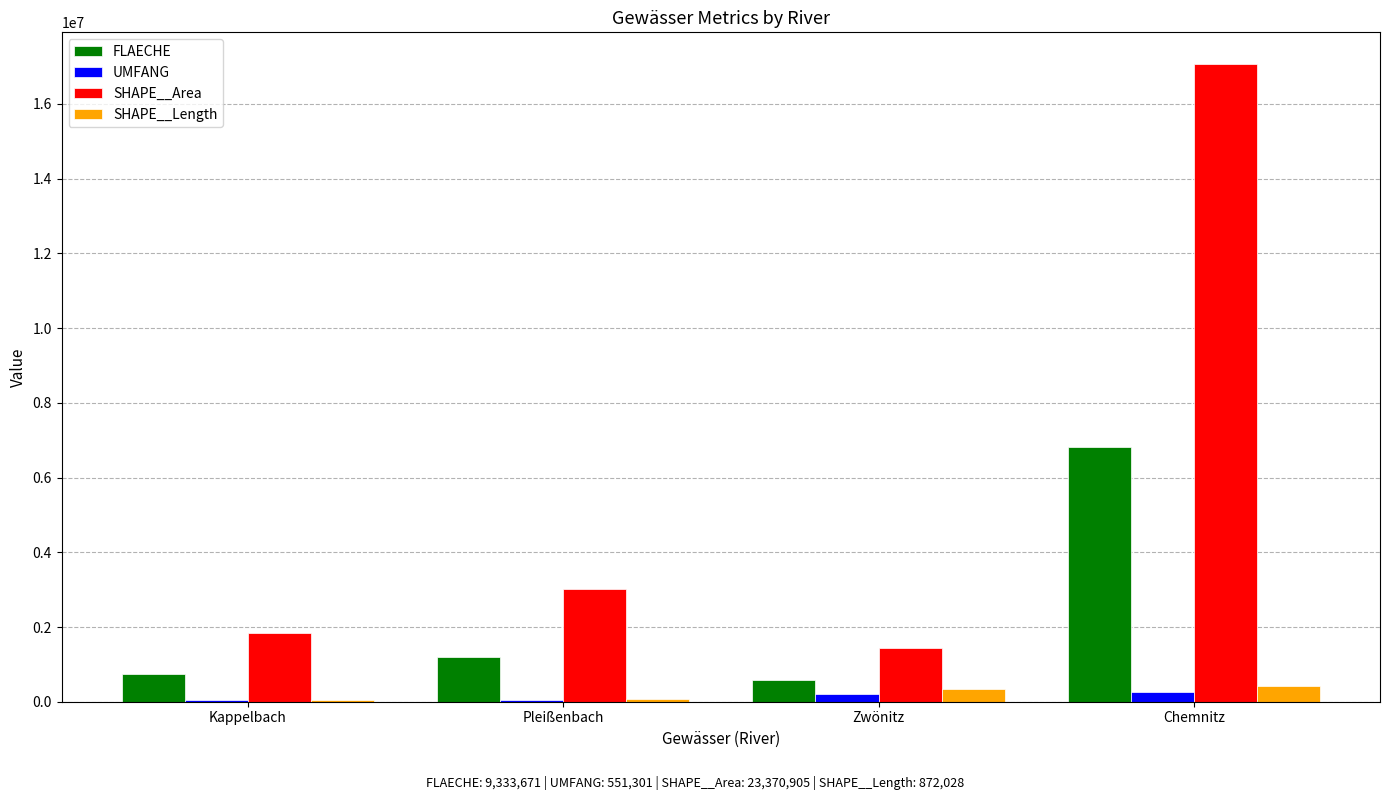

The FLAECHE series shows 1208323.7 at Pleißenbach. True or false?

True